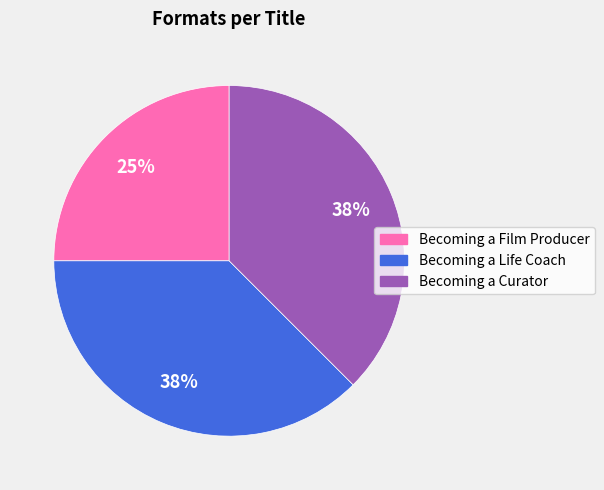

To the nearest percent, what is the average slice percentage?

33%